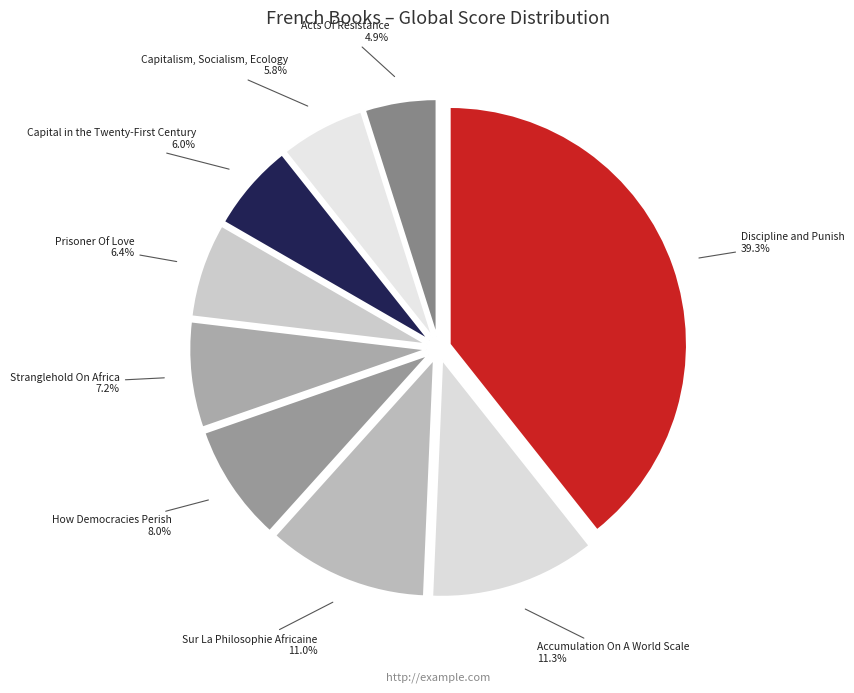

What is the total percentage of Capitalism, Socialism, Ecology and How Democracies Perish?

13.8%